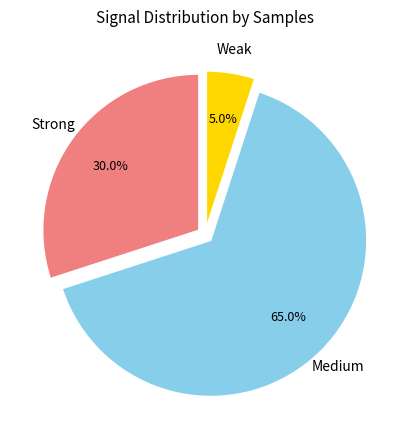

Does any single category account for the majority?

Yes